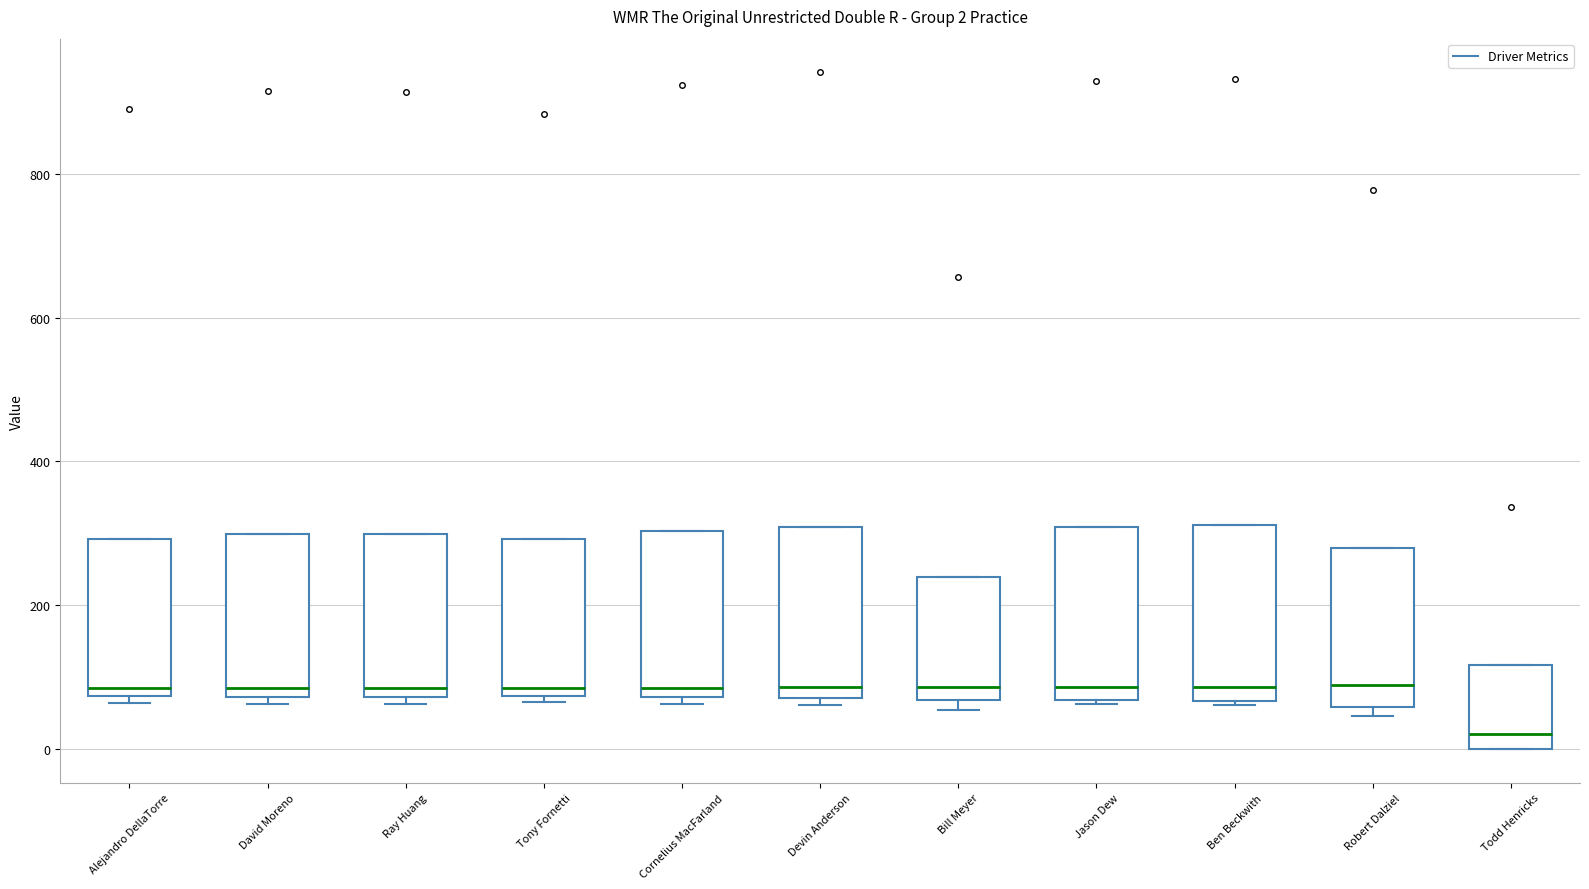

Which box's median line is the lowest?

Todd Henricks